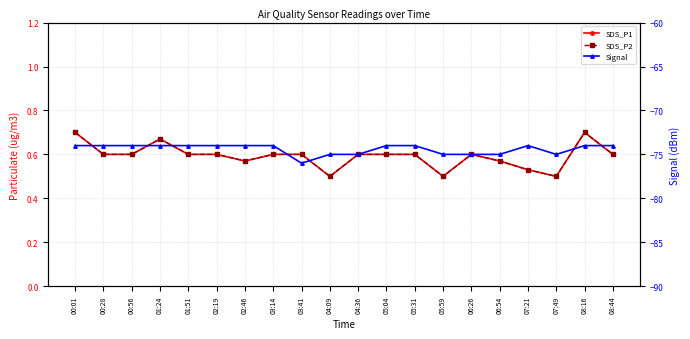

At which category does SDS_P2 reach its first local valley?

02:46